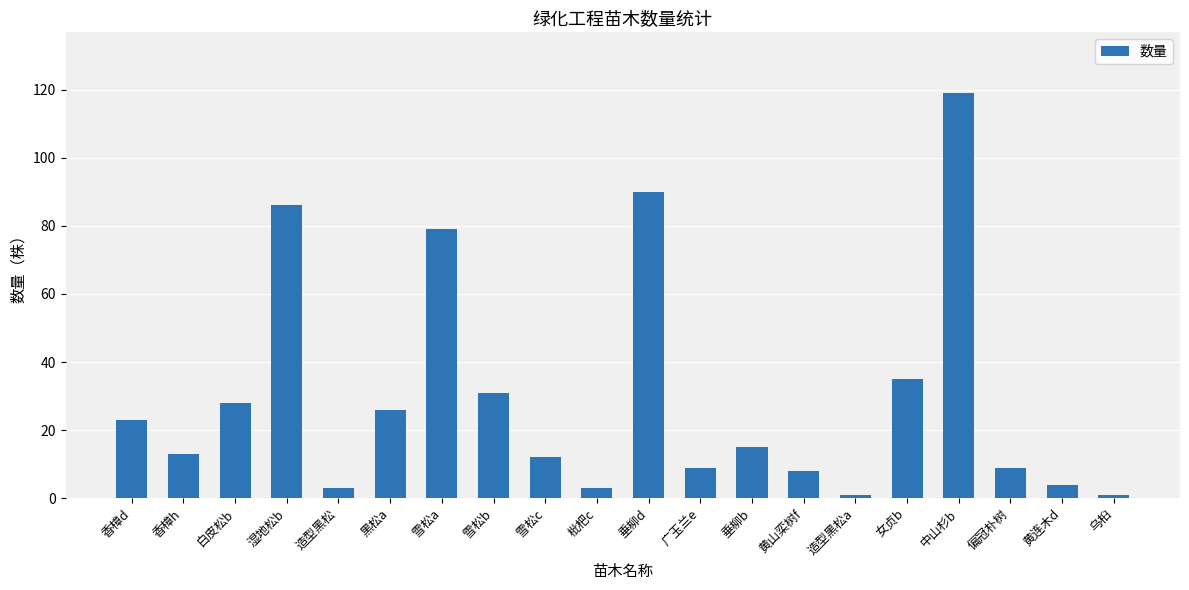

Which category has the highest value across all series?

中山杉b